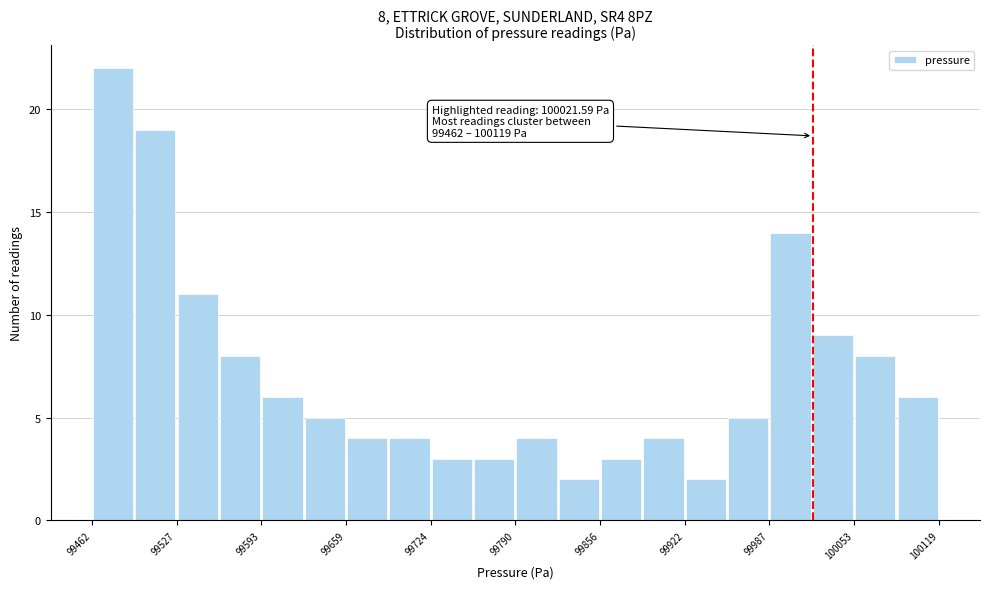

Read against the x-axis, roughly where is the centre of the tallest bar?

99480